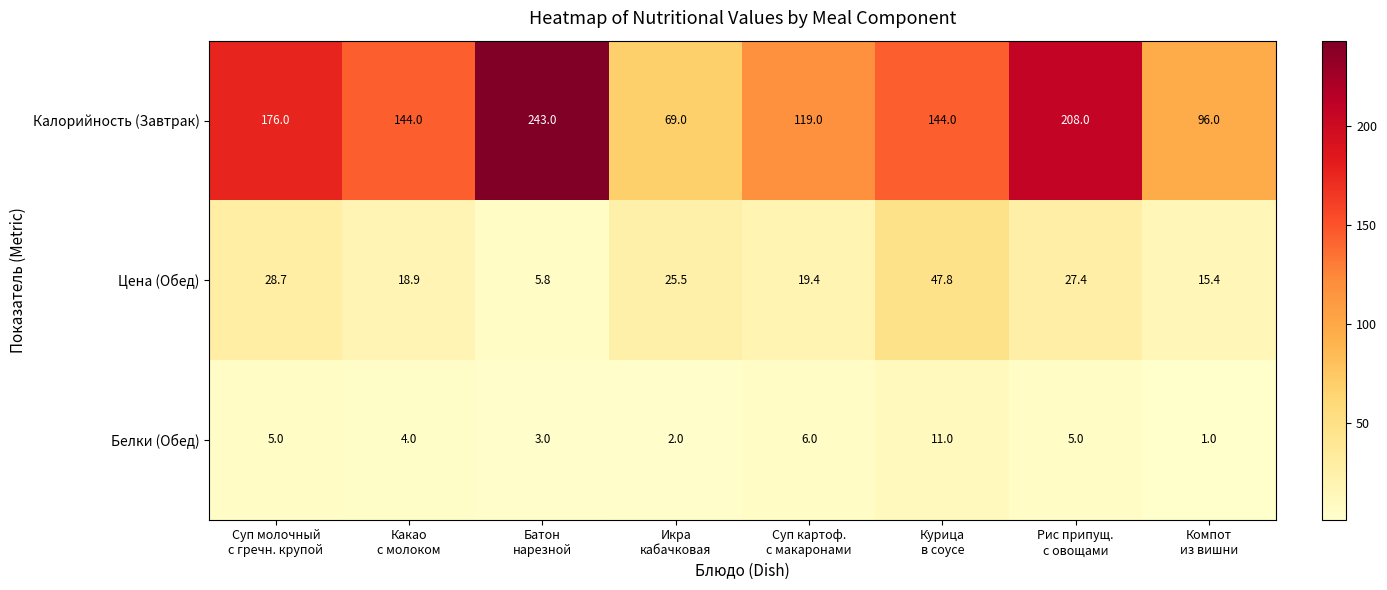

What is the difference between the second highest and minimum values in the Цена (Обед) series?

22.9